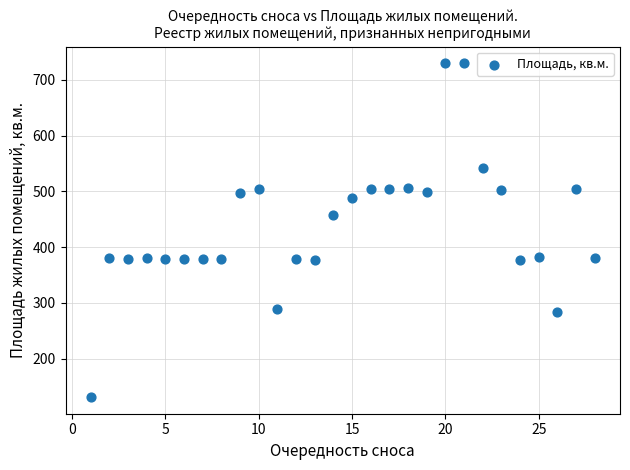

What is the range of X values (max minus min)?

27.0